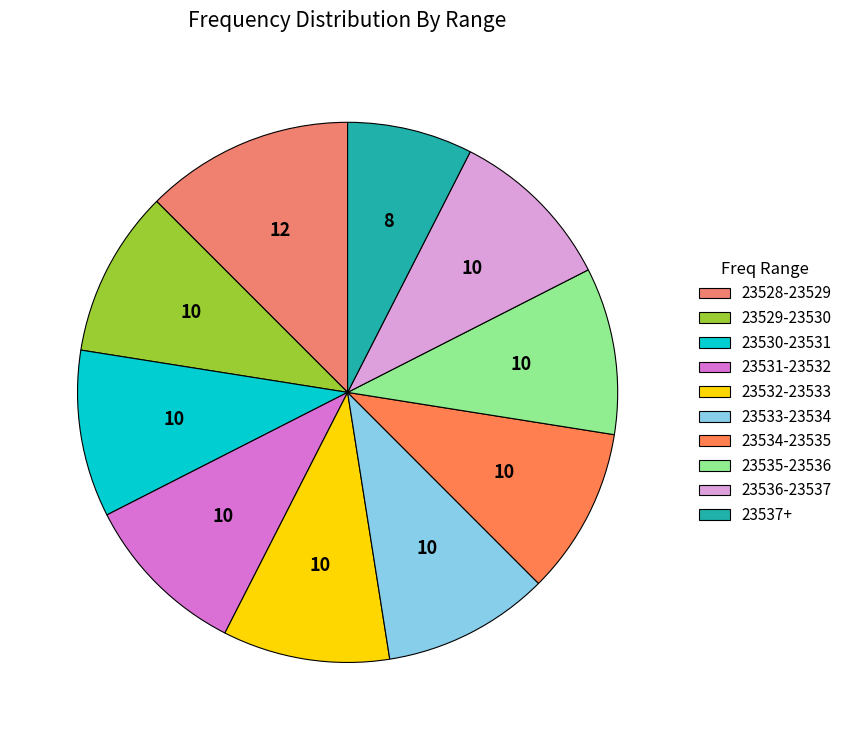

How many segments does this pie chart have?

10